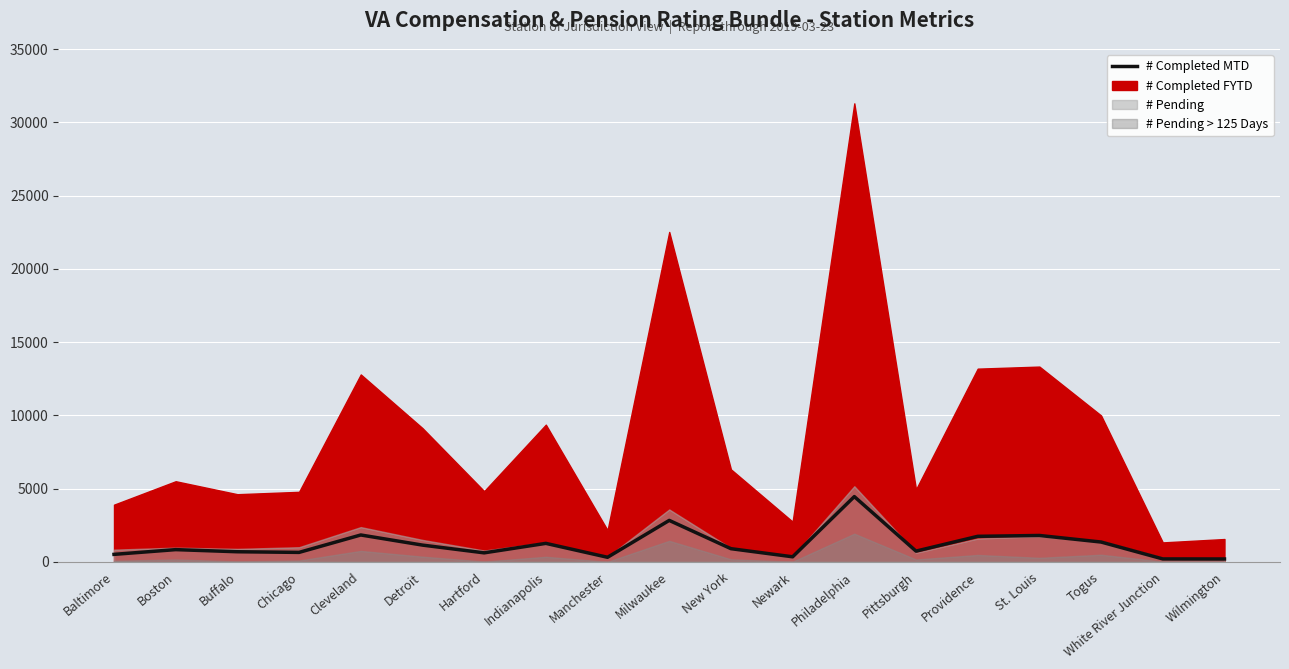

Reading left to right, what are all the values shown in this chart?

517	841	696	652	1841	1150	621	1268	318	2836	906	351	4461	739	1749	1807	1359	207	202